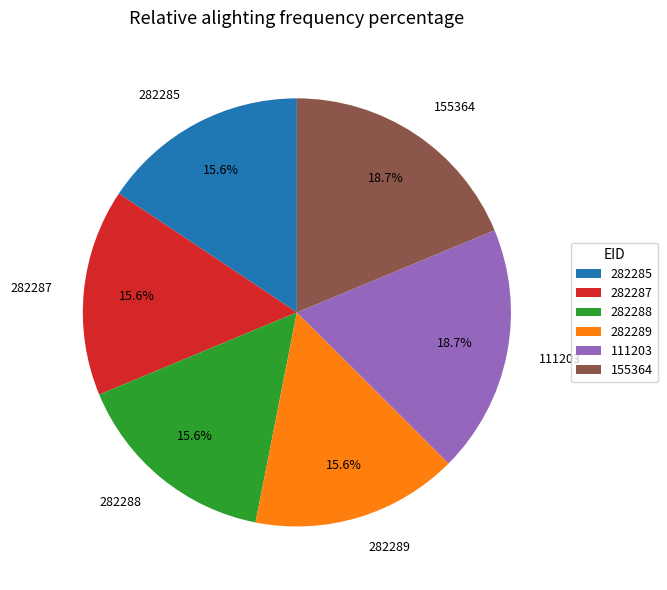

What portion of the pie excludes 282288?

84.4%